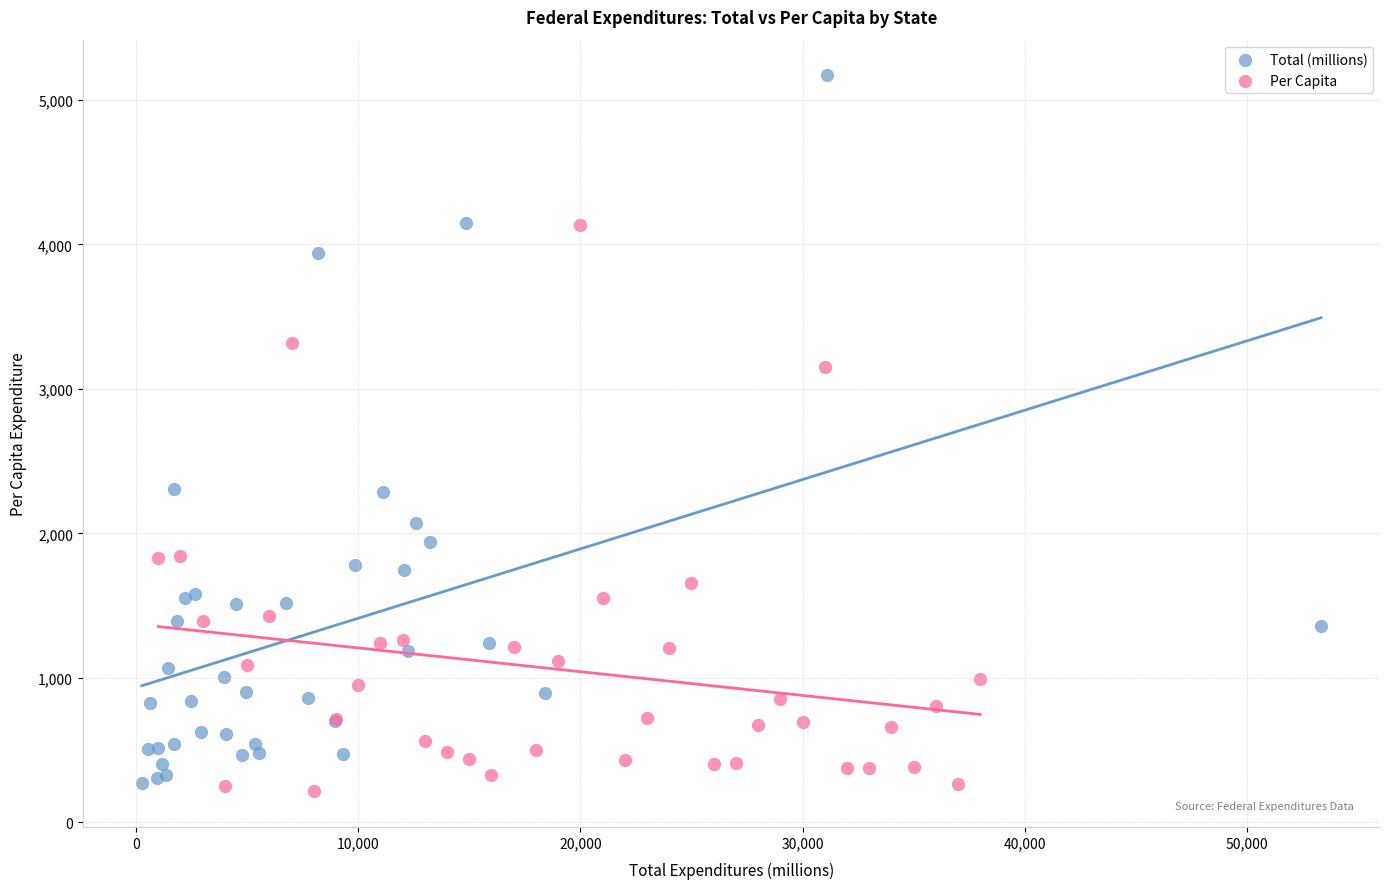

Which series has the largest Y range (max minus min)?

Total (millions)